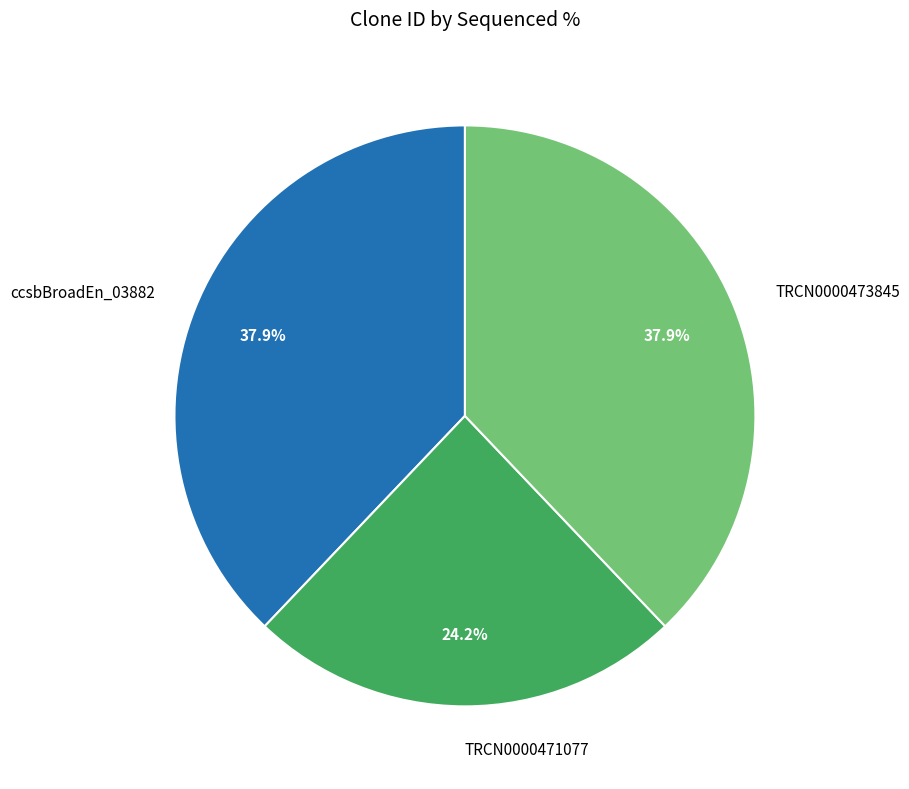

Which slice is the smallest?

TRCN0000471077